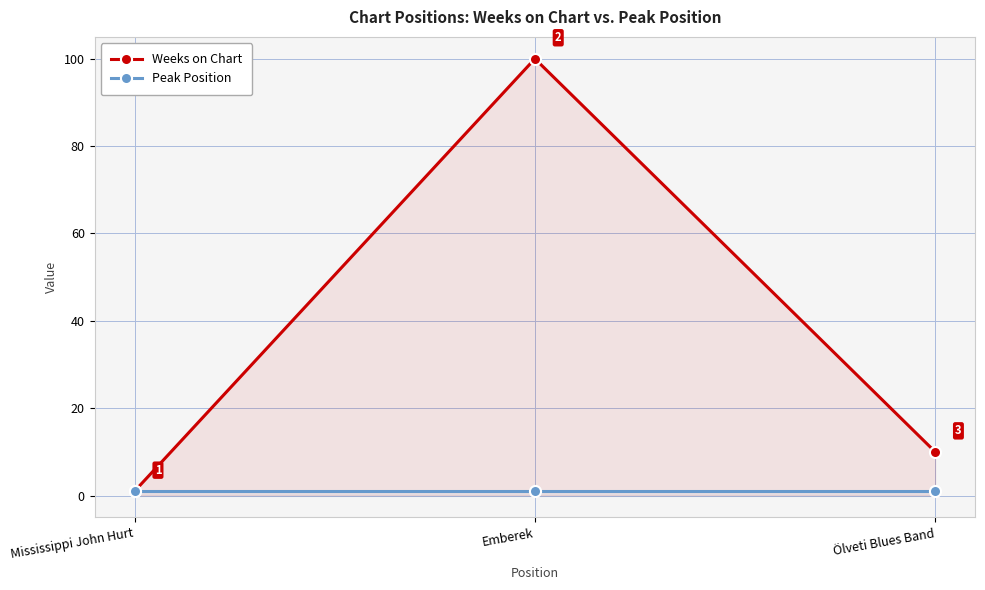

Between Mississippi John Hurt and Emberek, which is larger?

Emberek